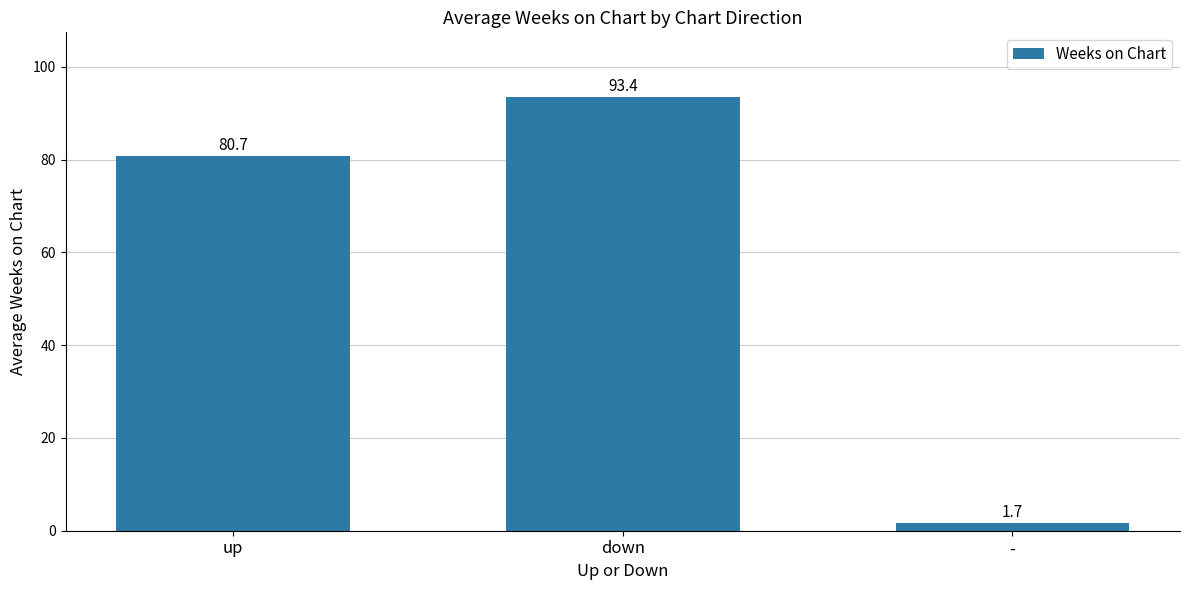

How many values are below 80?

1